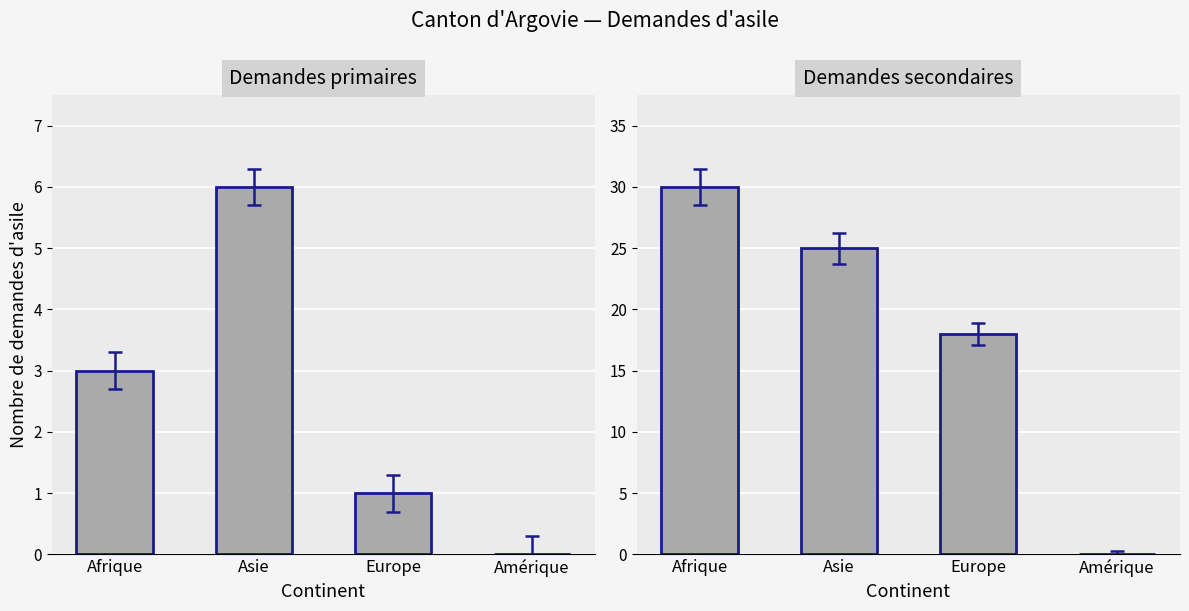

Which series has the largest range (max minus min)?

Demandes secondaires